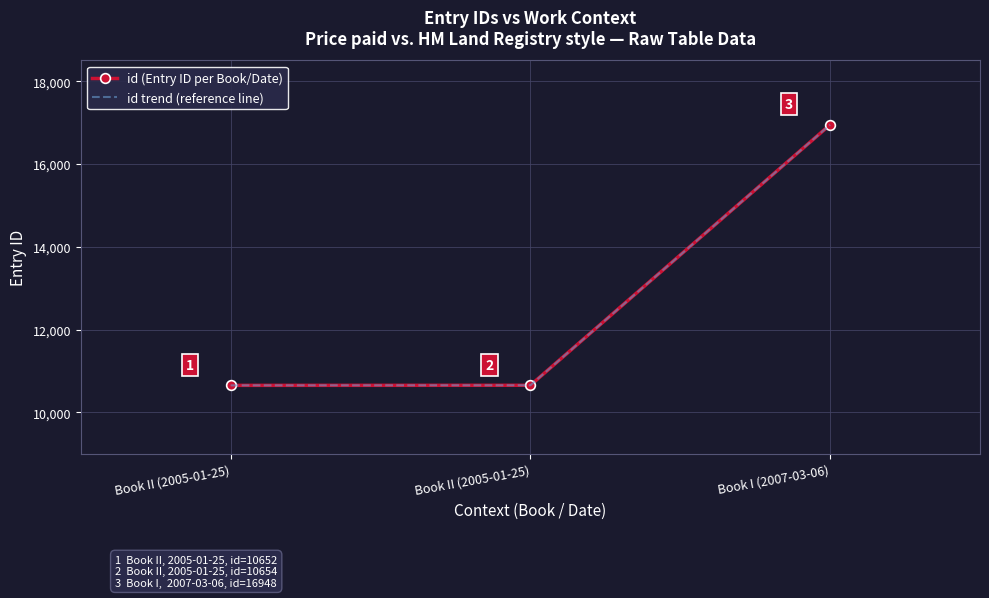

What is the approximate value of id trend (reference line) at Book I (2007-03-06), to the nearest 10?

16950